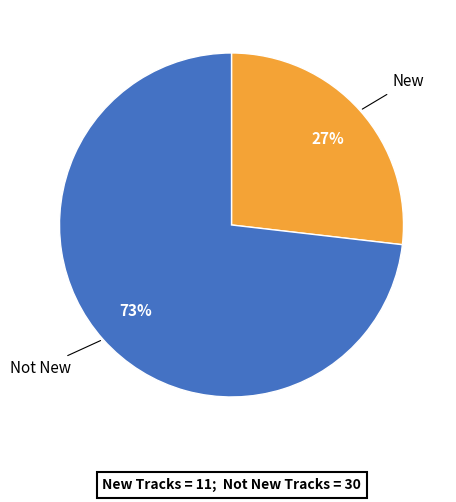

Combined, do New and Not New account for over 50%?

Yes